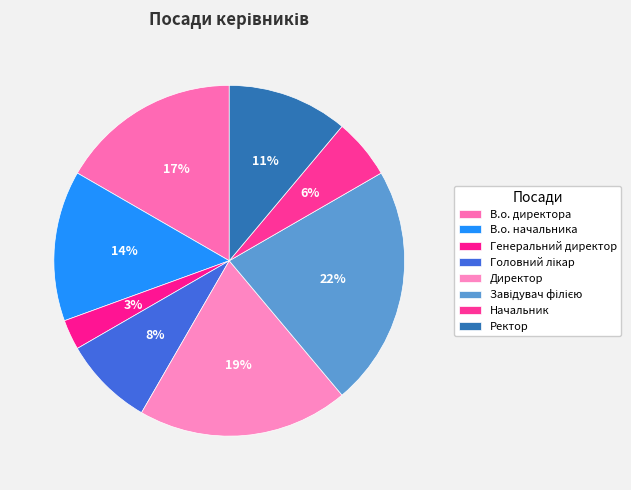

Approximately how many times larger is the value at Головний лікар compared to В.о. начальника?

0.6